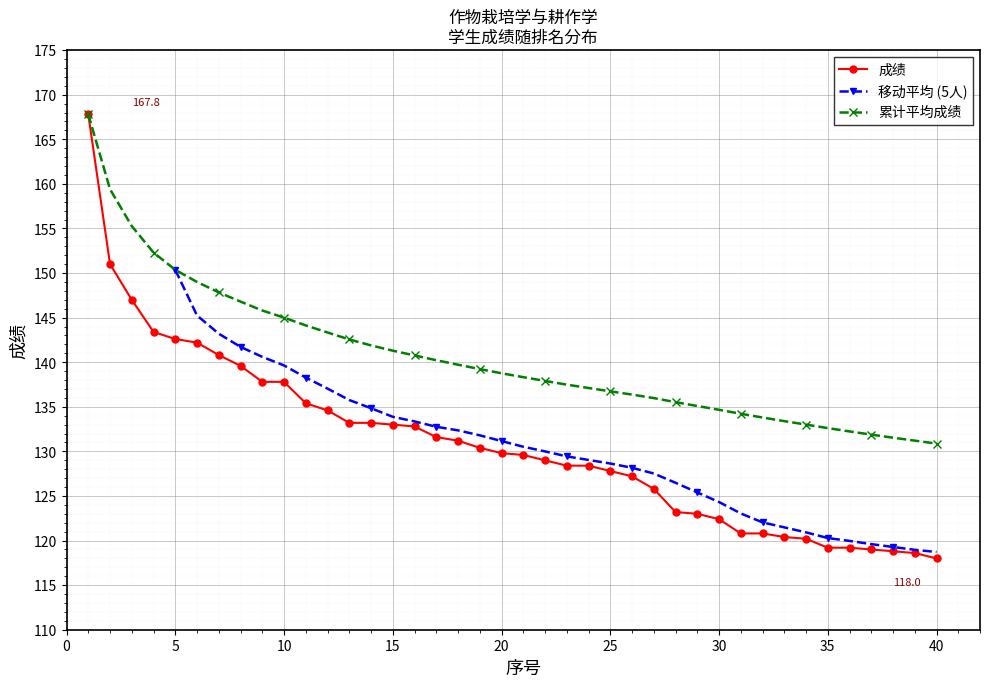

What is the sum of the values at 21 and 25?

257.4